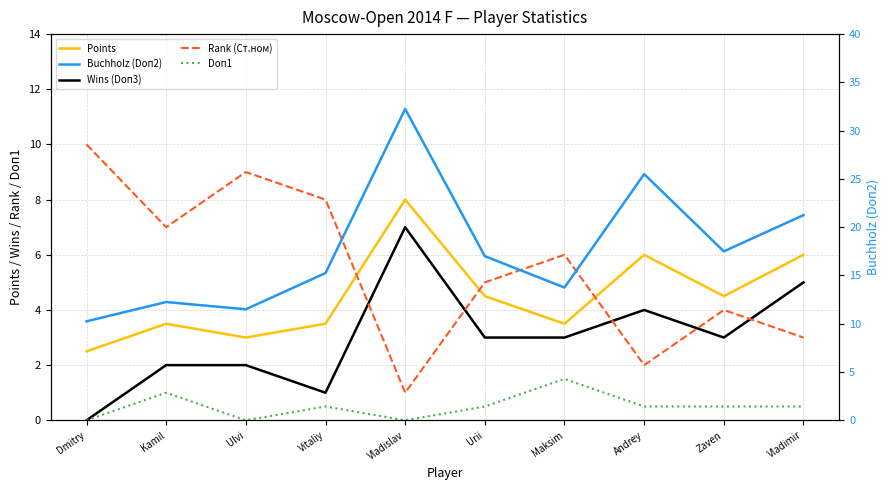

Where is the first local maximum for Buchholz (Doп2)?

Kamil